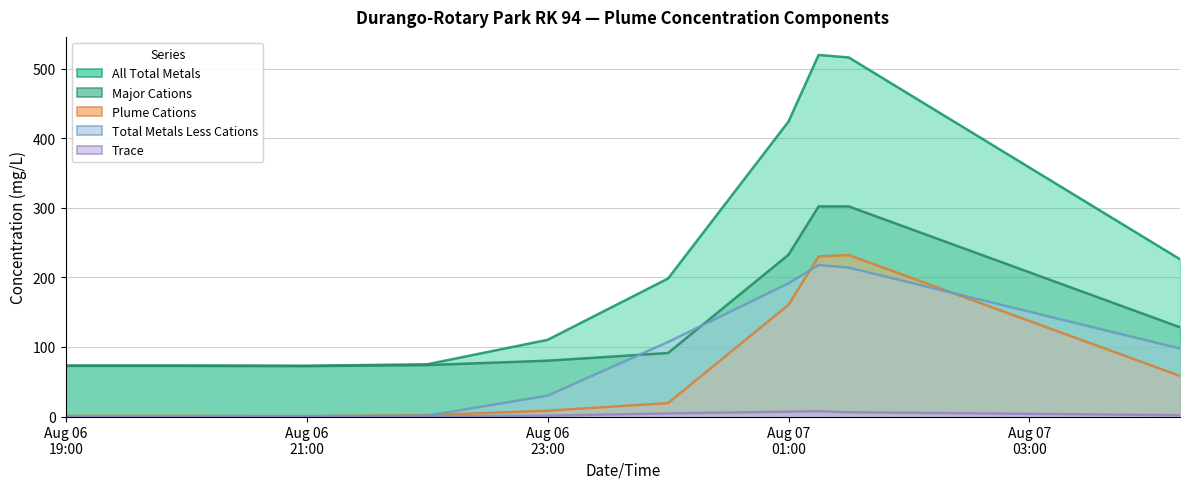

How many data points does each series have?

20